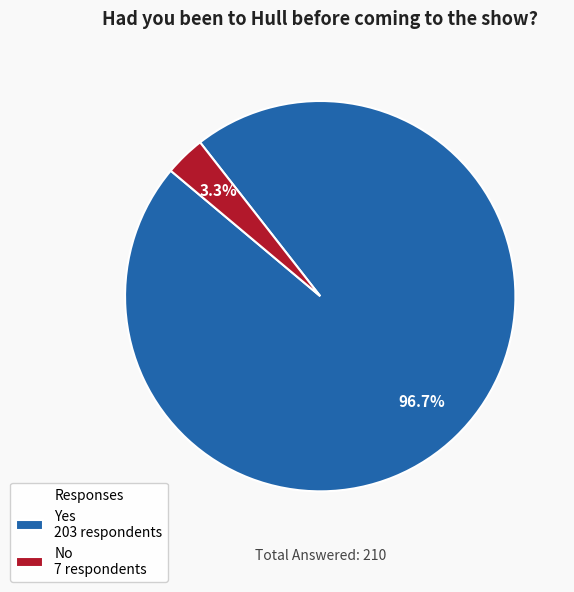

How many segments does this pie chart have?

2